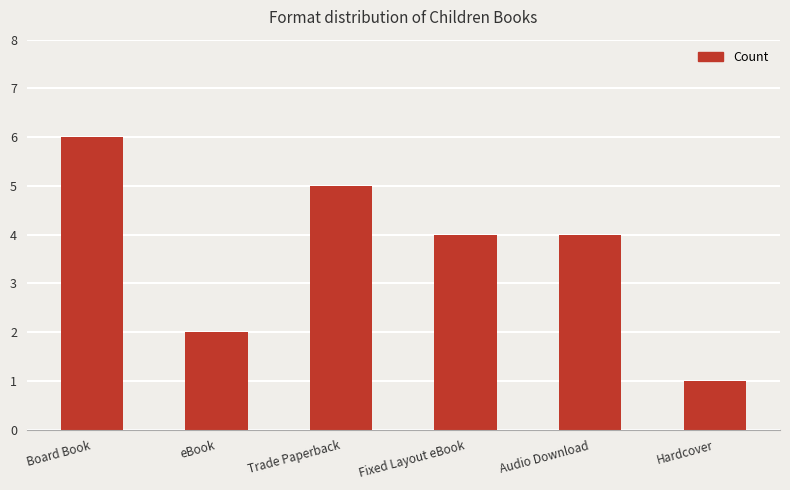

What is the maximum value shown in the chart?

6